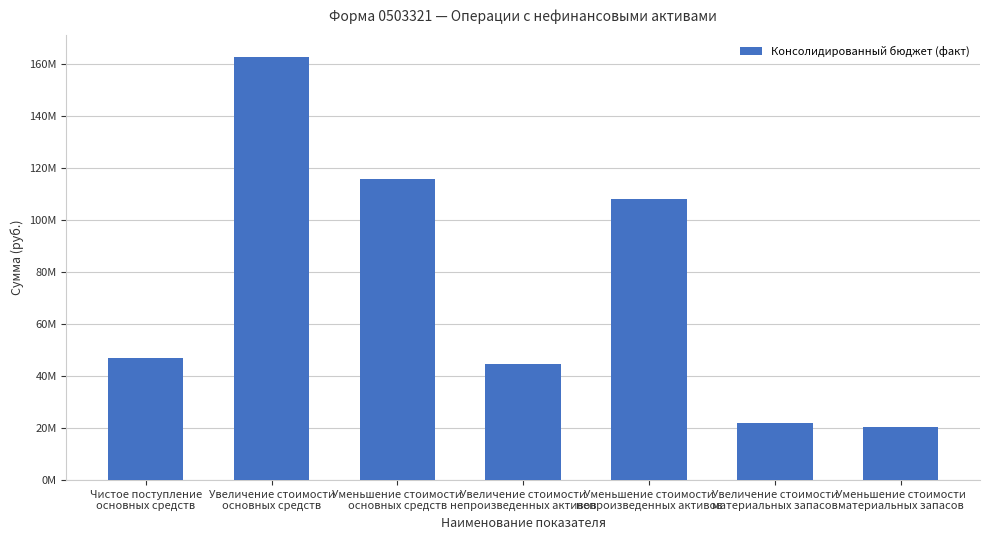

Does the chart contain any negative values?

No